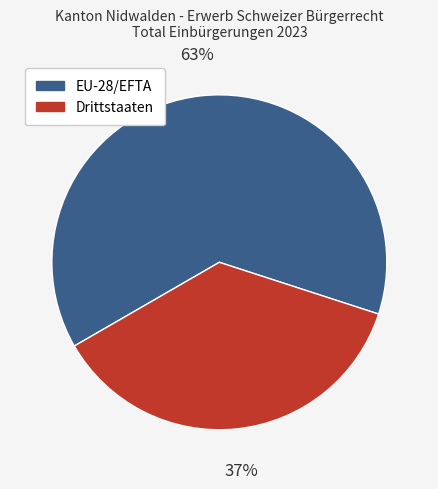

What is the ratio of the value at EU-28/EFTA to the value at Drittstaaten?

1.7